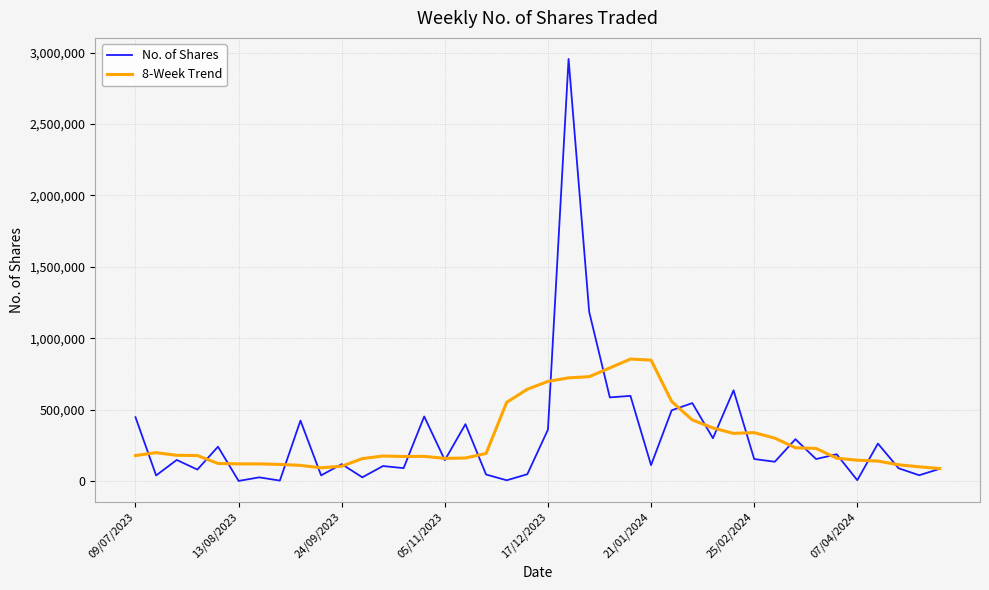

Which series has the largest range (max minus min)?

No. of Shares